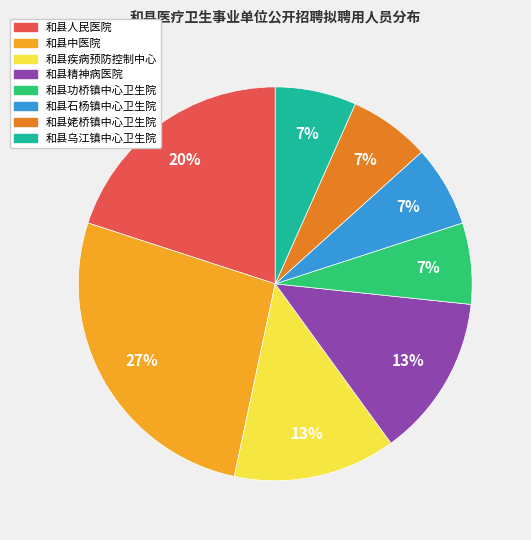

Between 和县中医院 and 和县姥桥镇中心卫生院, which is larger?

和县中医院